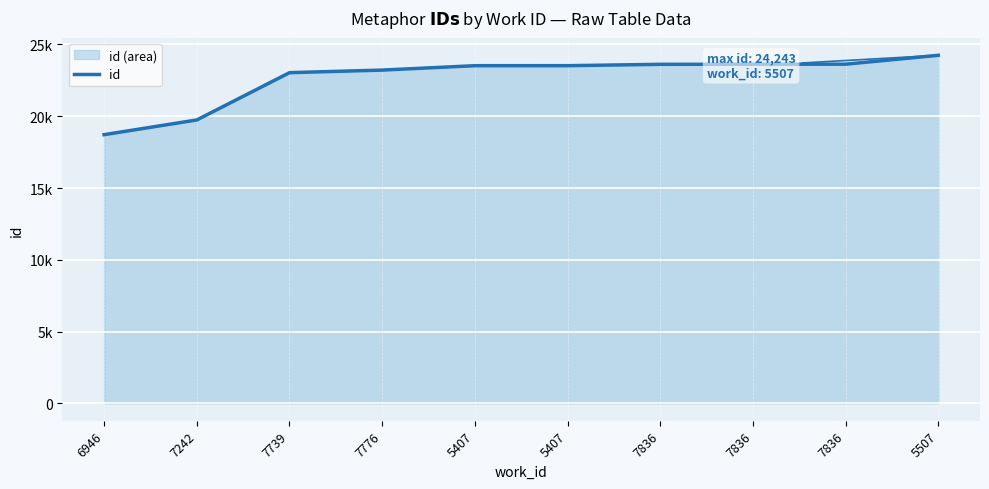

What is the smallest value displayed?

18716